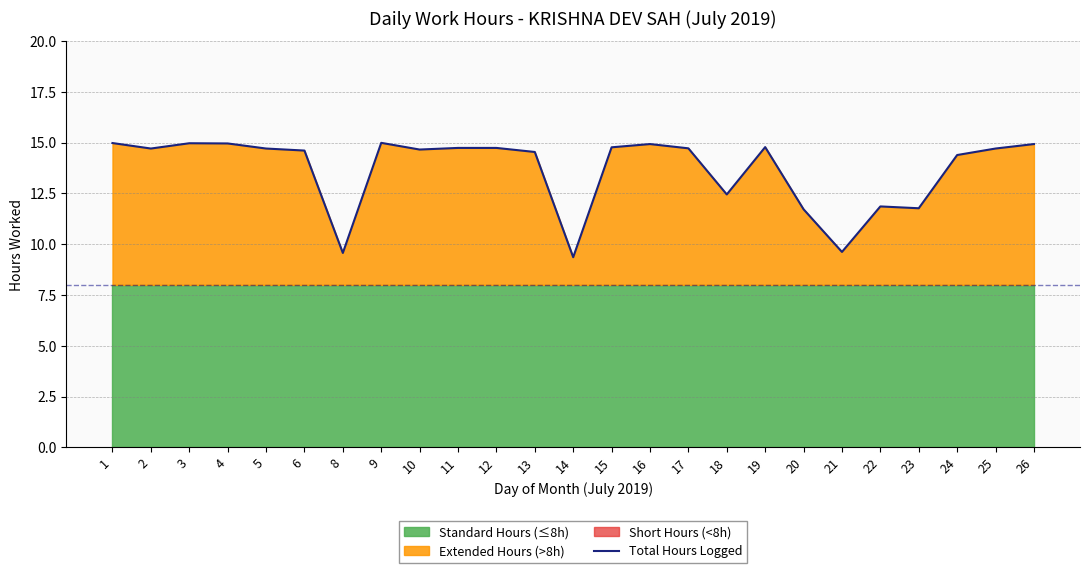

True or false: the data has more than 1 interior local peaks.

True